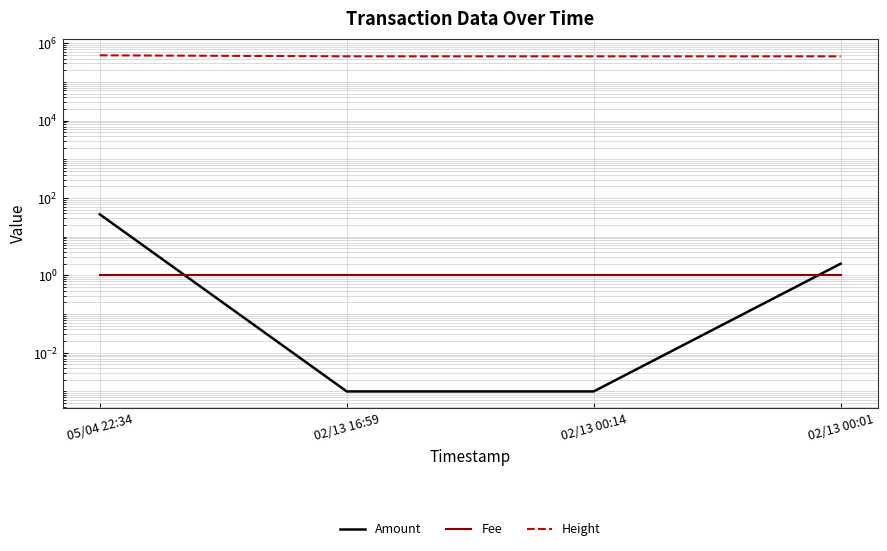

Is this an area chart (filled region under the line)?

No